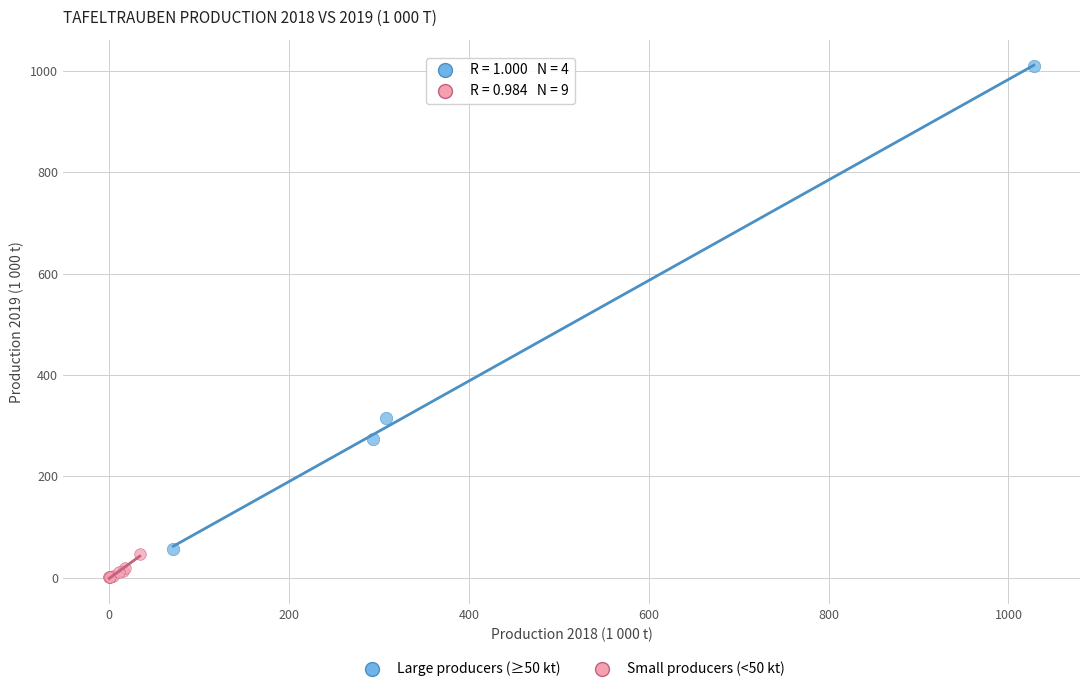

Which series reaches the minimum Y coordinate?

Small producers (<50 kt)